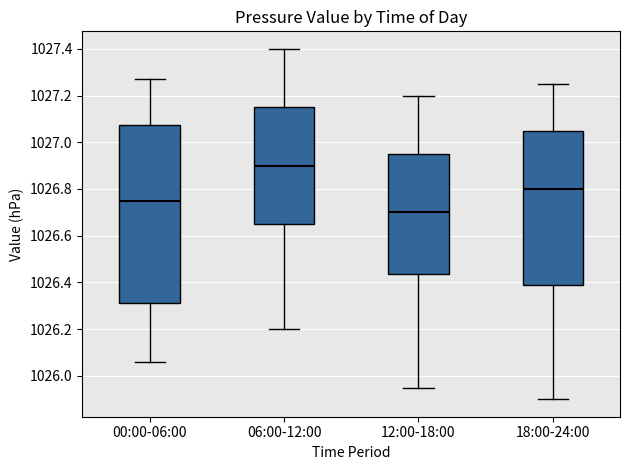

Reading left to right, transcribe this box plot: for each box, give where its median line is, the range the box spans, and where its two whiskers end, as read against the y-axis. The values are not printed on the chart, so give them approximately, as read against the axis.

00:00-06:00: median 1026.76, box 1026.32 to 1027.08, whiskers 1026.06 to 1027.28
06:00-12:00: median 1026.90, box 1026.66 to 1027.16, whiskers 1026.20 to 1027.40
12:00-18:00: median 1026.70, box 1026.44 to 1026.96, whiskers 1025.96 to 1027.20
18:00-24:00: median 1026.80, box 1026.38 to 1027.06, whiskers 1025.90 to 1027.26